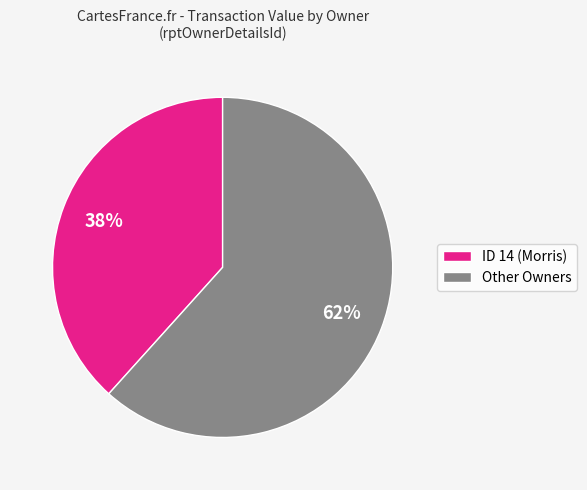

To the nearest percent, what is the combined percentage of Other Owners and ID 14 (Morris)?

100%